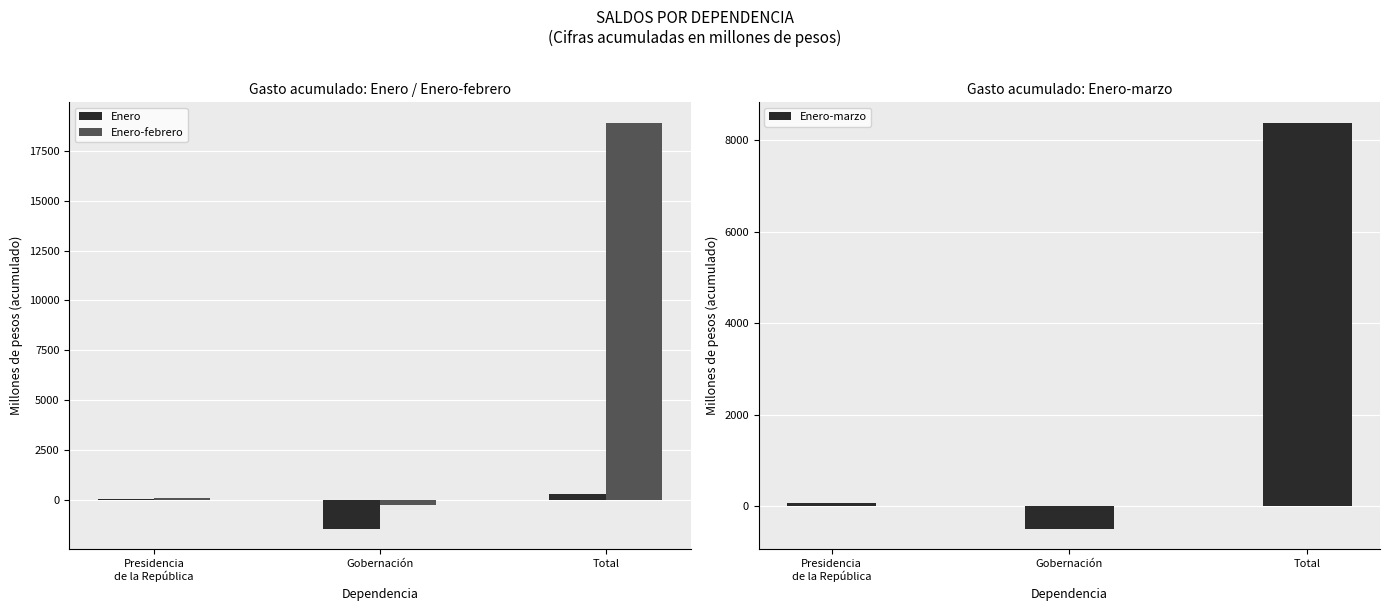

Is it true that Enero-febrero equals -240.1 at Gobernación?

True